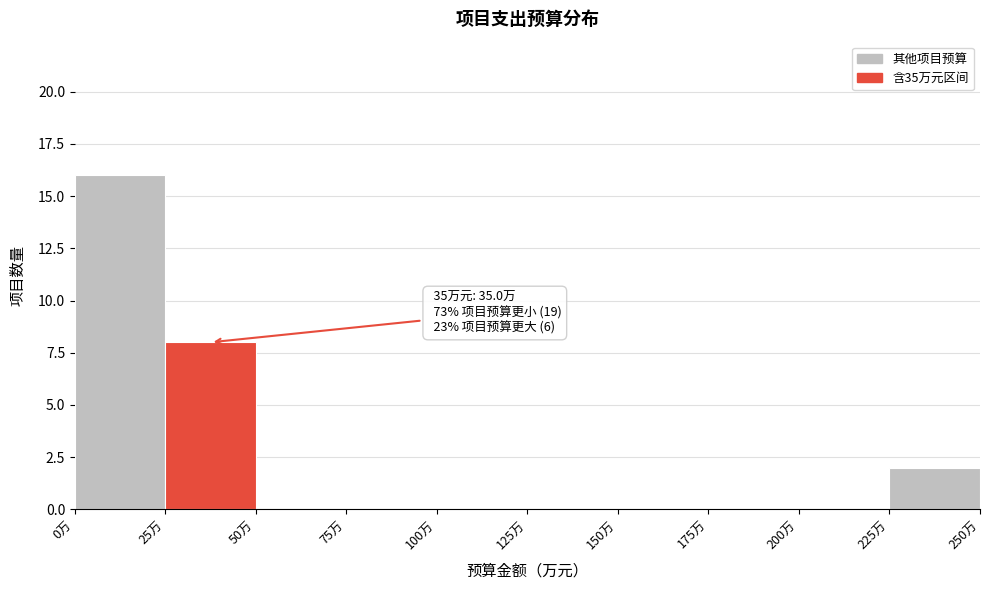

Which range on the x-axis has the tallest bar?

0 to 25